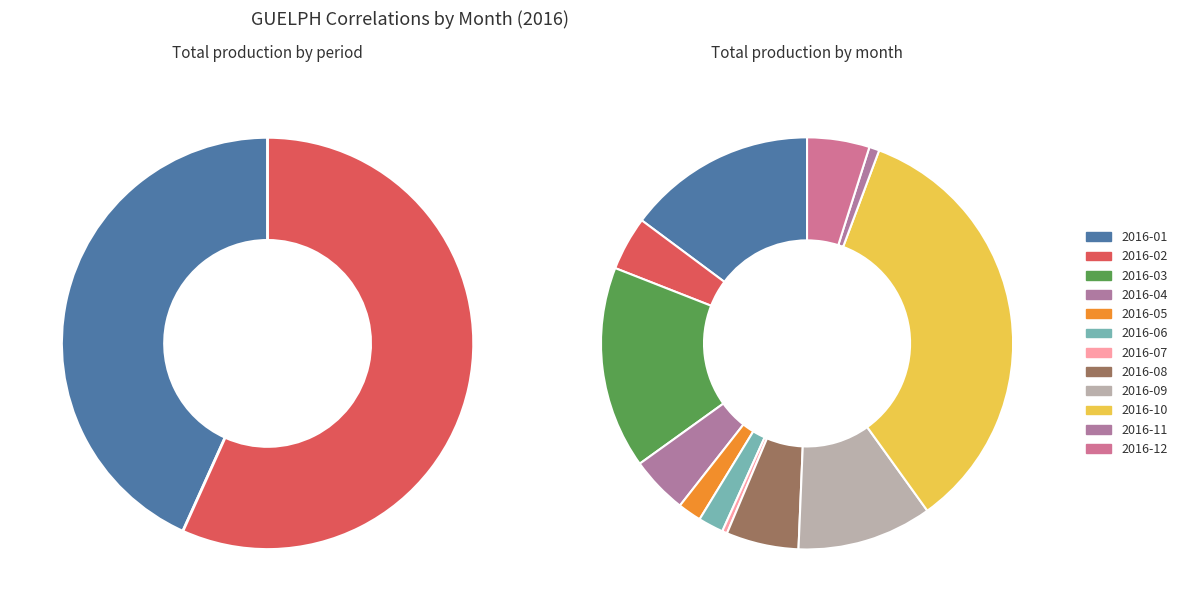

What percentage is NOT represented by 2016-09?

89.4%